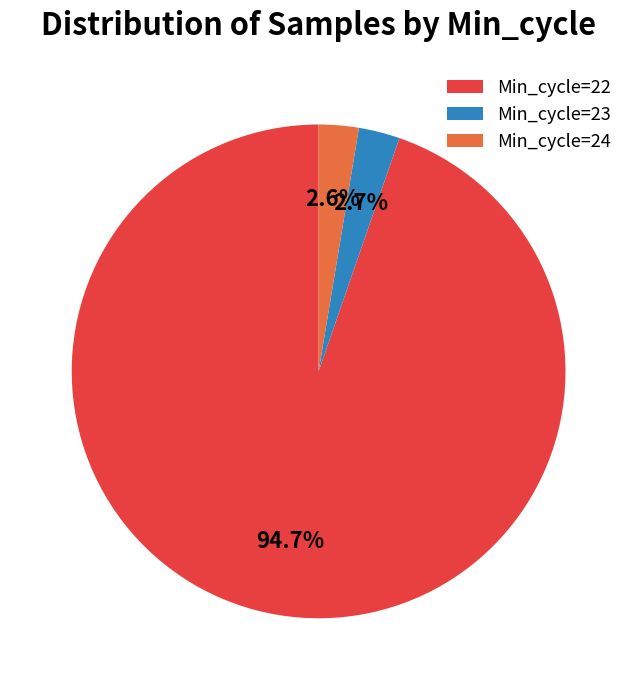

Combined, do Min_cycle=24 and Min_cycle=22 account for over 50%?

Yes